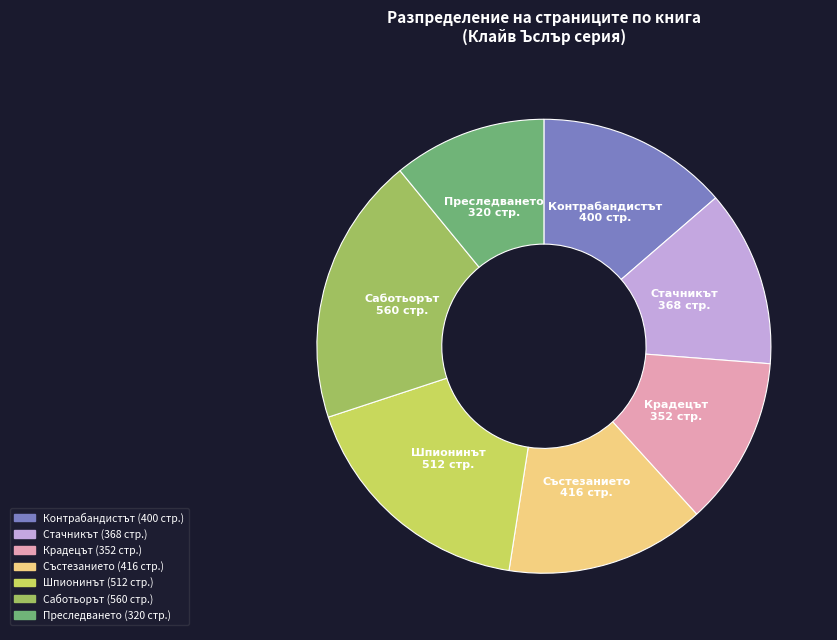

Is the sum of Контрабандистът and Състезанието greater than half?

No